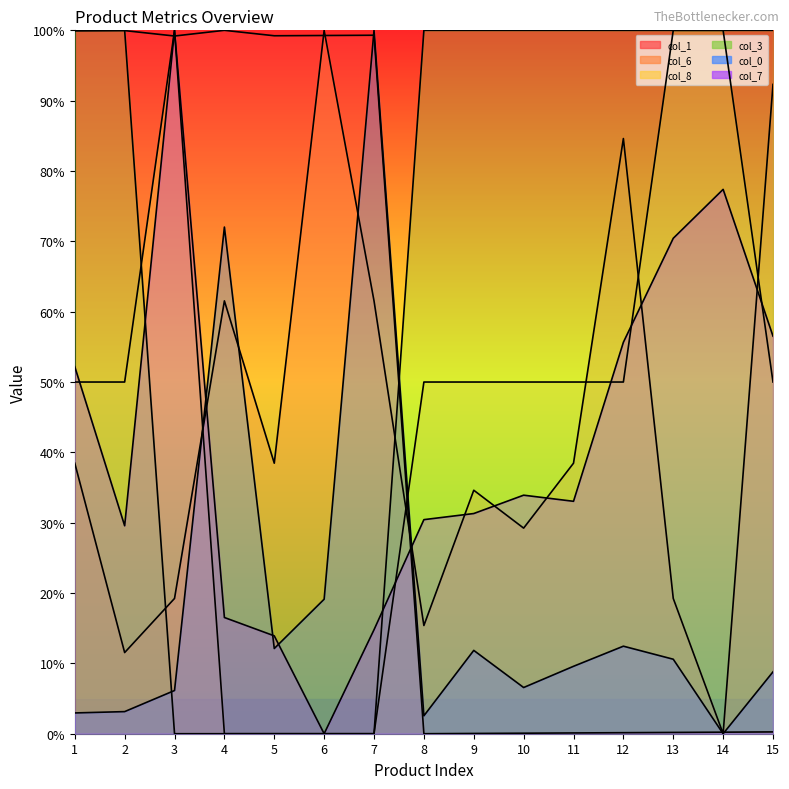

Reading left to right, transcribe all the data shown in this chart.

col_1: 99.9	100.0	99.2	100.0	99.2	99.3	99.3	0.0	0.0	0.1	0.1	0.1	0.2	0.2	0.3
col_6: 38.5	11.5	19.2	61.5	38.5	100.0	61.5	15.4	34.6	29.2	38.5	84.6	19.2	0.0	92.3
col_8: 50.0	50.0	100.0	0.0	0.0	0.0	0.0	50.0	50.0	50.0	50.0	50.0	100.0	100.0	50.0
col_3: 100.0	100.0	0.0	0.0	0.0	0.0	0.0	100.0	100.0	100.0	100.0	100.0	100.0	100.0	100.0
col_0: 3.0	3.1	6.1	72.0	12.1	19.1	100.0	2.5	11.8	6.6	9.6	12.4	10.6	0.0	8.8
col_7: 52.2	29.6	100.0	16.5	13.9	0.0	14.8	30.4	31.3	33.9	33.0	55.7	70.4	77.4	56.5